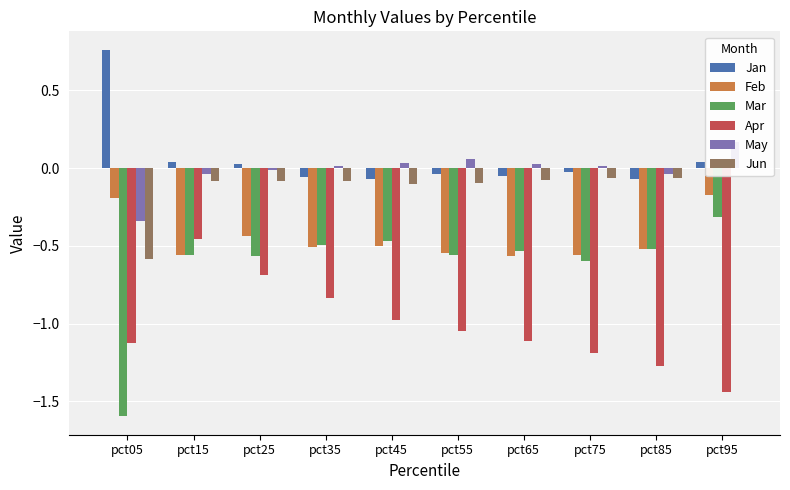

Rank the series by their maximum value, from highest to lowest.

Jan, May, Jun, Feb, Mar, Apr